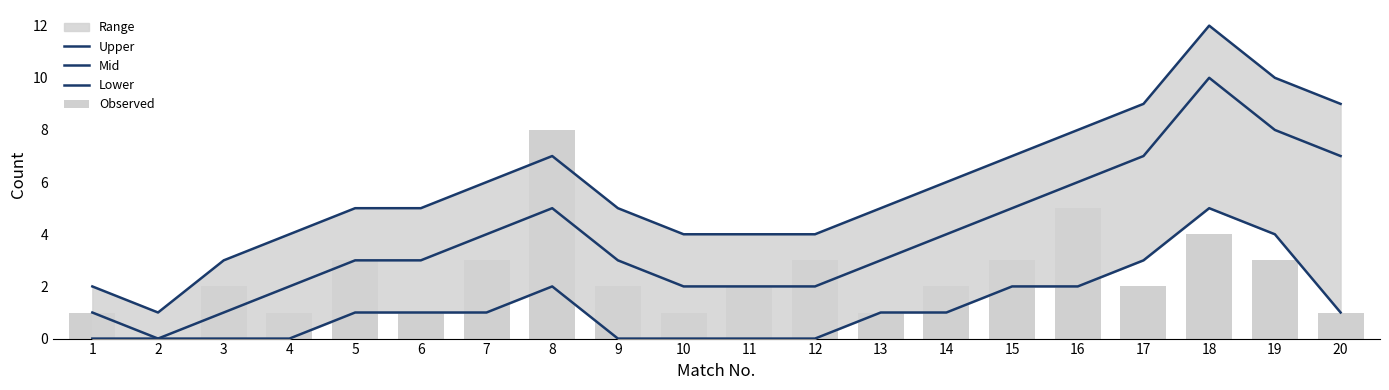

Reading left to right, extract all data points from this chart.

Upper: 1=2	2=1	3=3	4=4	5=5	6=5	7=6	8=7	9=5	10=4	11=4	12=4	13=5	14=6	15=7	16=8	17=9	18=12	19=10	20=9
Mid: 1=1	2=0	3=1	4=2	5=3	6=3	7=4	8=5	9=3	10=2	11=2	12=2	13=3	14=4	15=5	16=6	17=7	18=10	19=8	20=7
Lower: 1=0	2=0	3=0	4=0	5=1	6=1	7=1	8=2	9=0	10=0	11=0	12=0	13=1	14=1	15=2	16=2	17=3	18=5	19=4	20=1
Observed: 1=1	2=0	3=2	4=1	5=3	6=1	7=3	8=8	9=2	10=1	11=2	12=3	13=1	14=2	15=3	16=5	17=2	18=4	19=3	20=1